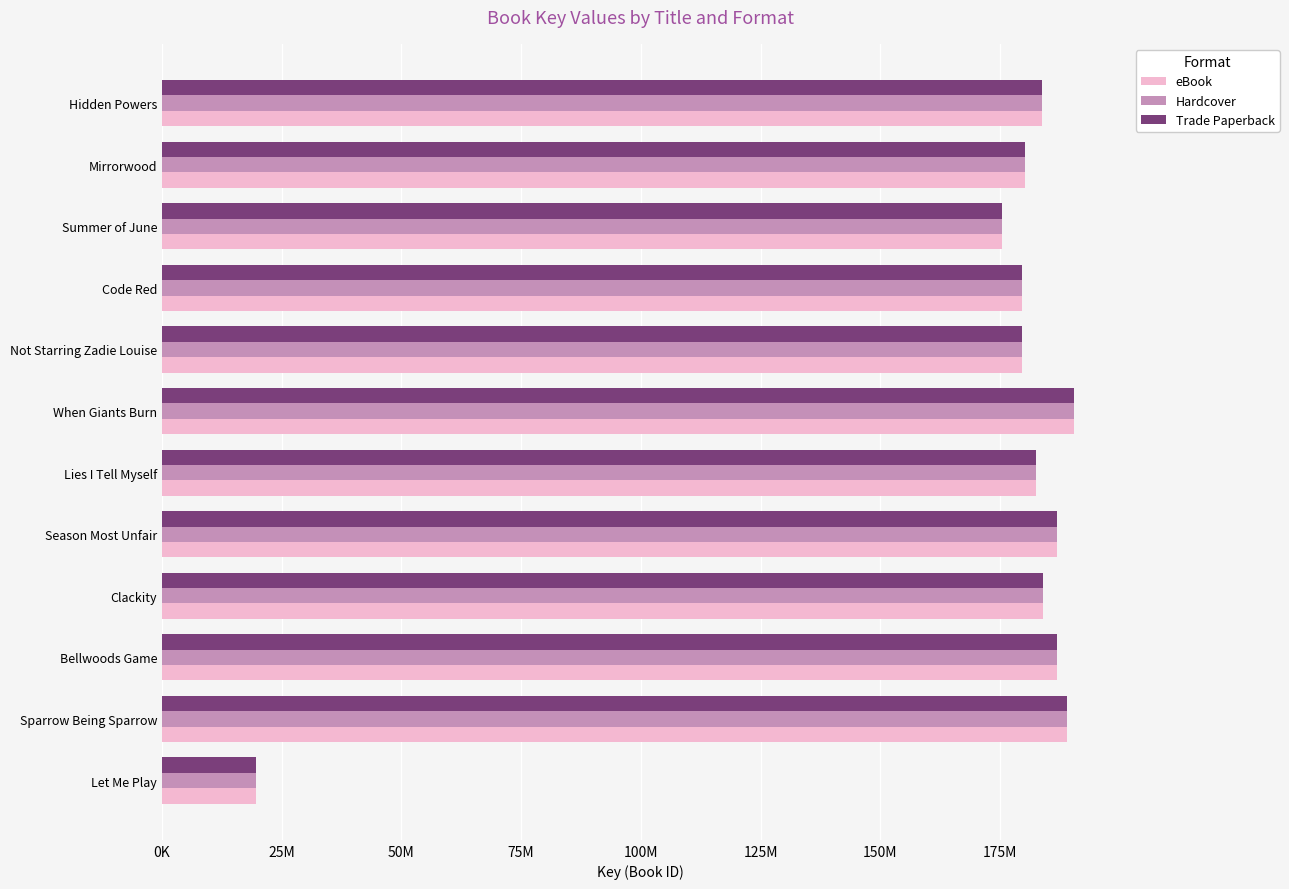

At which label is Trade Paperback closest to 105042273?

Summer of June